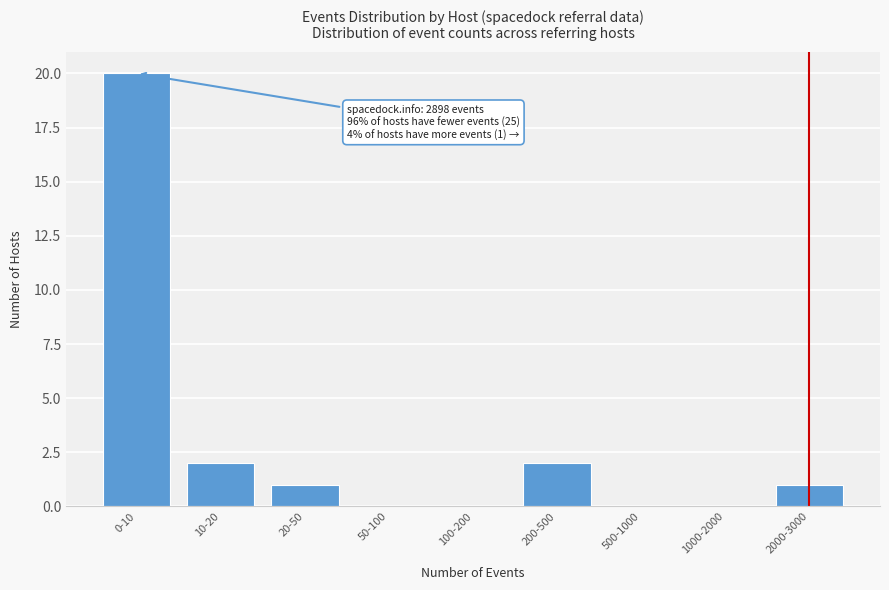

Reading left to right, what are all the values shown in this chart?

0-10=20	10-20=2	20-50=1	50-100=0	100-200=0	200-500=2	500-1000=0	1000-2000=0	2000-3000=1